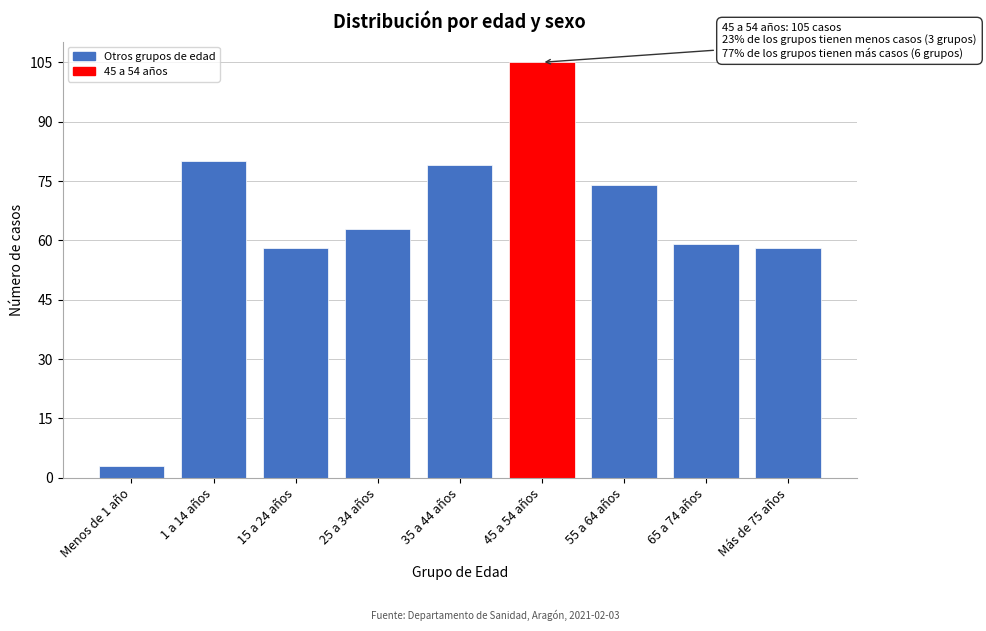

Reading left to right, what are all the values shown in this chart?

3	80	58	63	79	105	74	59	58